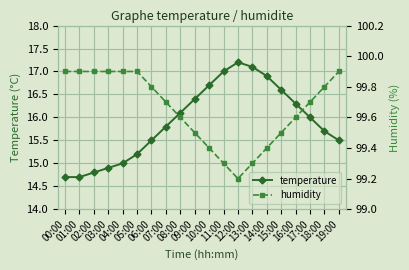

List the series in order of their peak value, highest first.

humidity, temperature